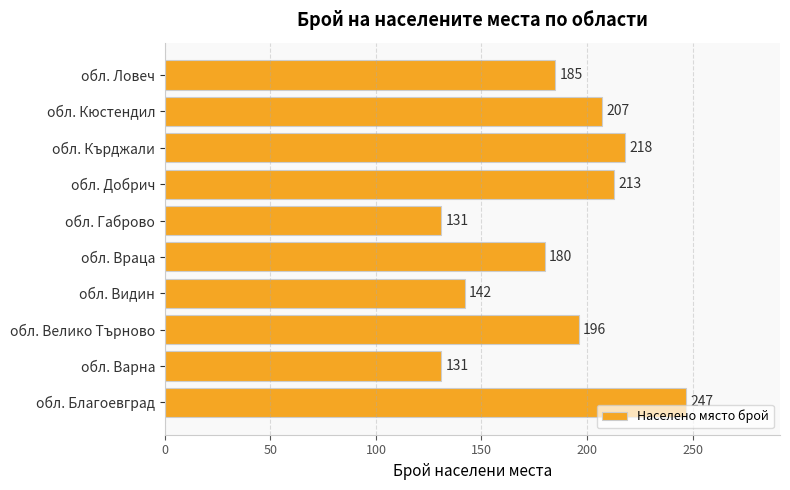

Where is the data nearest to the value 189?

обл. Ловеч